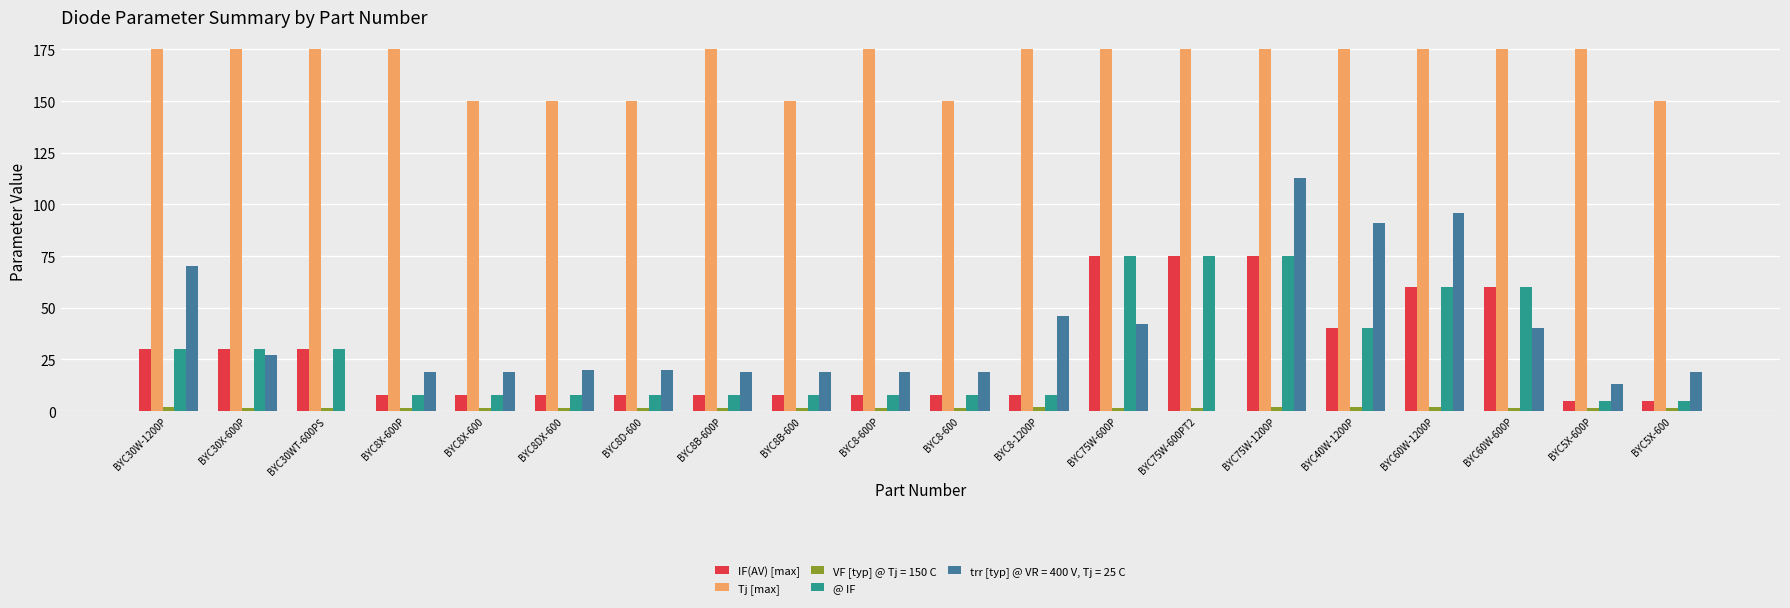

At which label is trr [typ] @ VR = 400 V, Tj = 25 C closest to 56?

BYC8-1200P